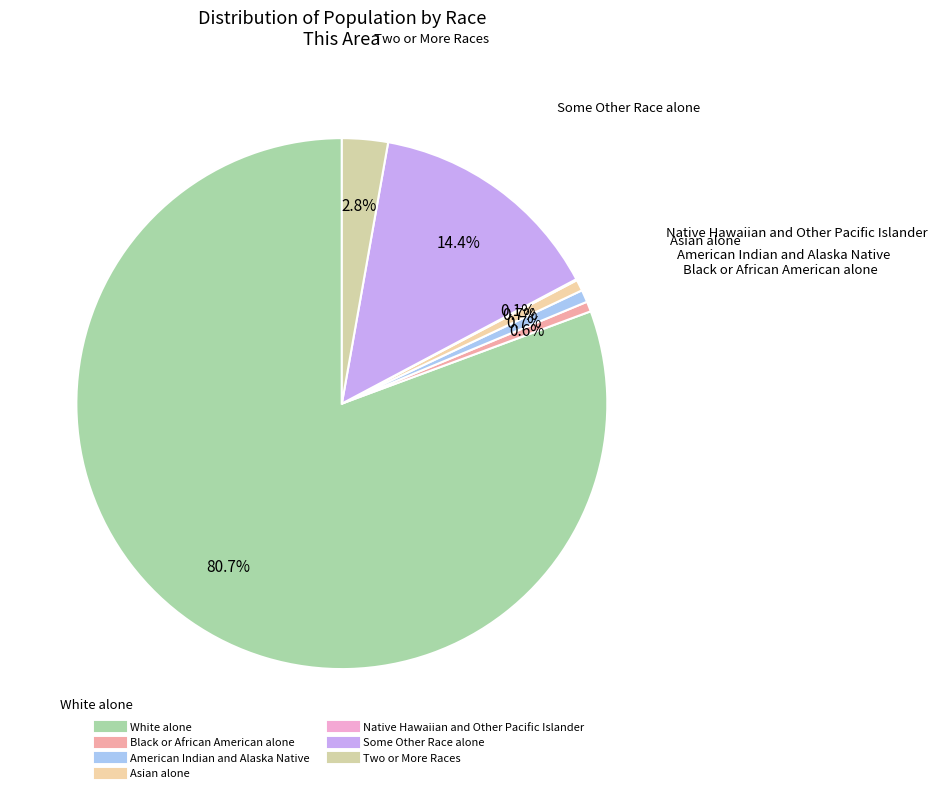

Do Black or African American alone and Native Hawaiian and Other Pacific Islander together represent more than half of the pie?

No